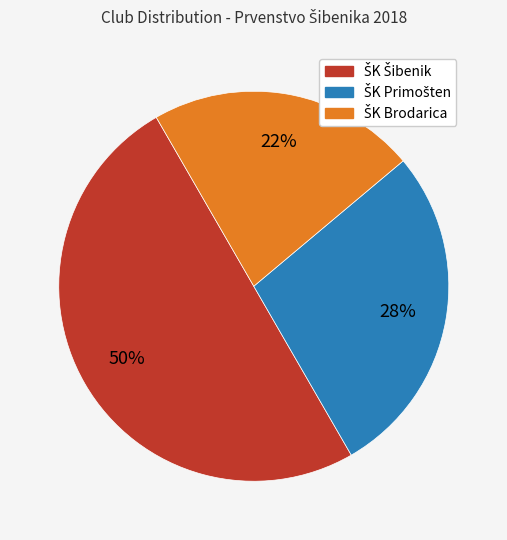

Approximately how many times larger is the value at ŠK Šibenik compared to ŠK Primošten?

1.8